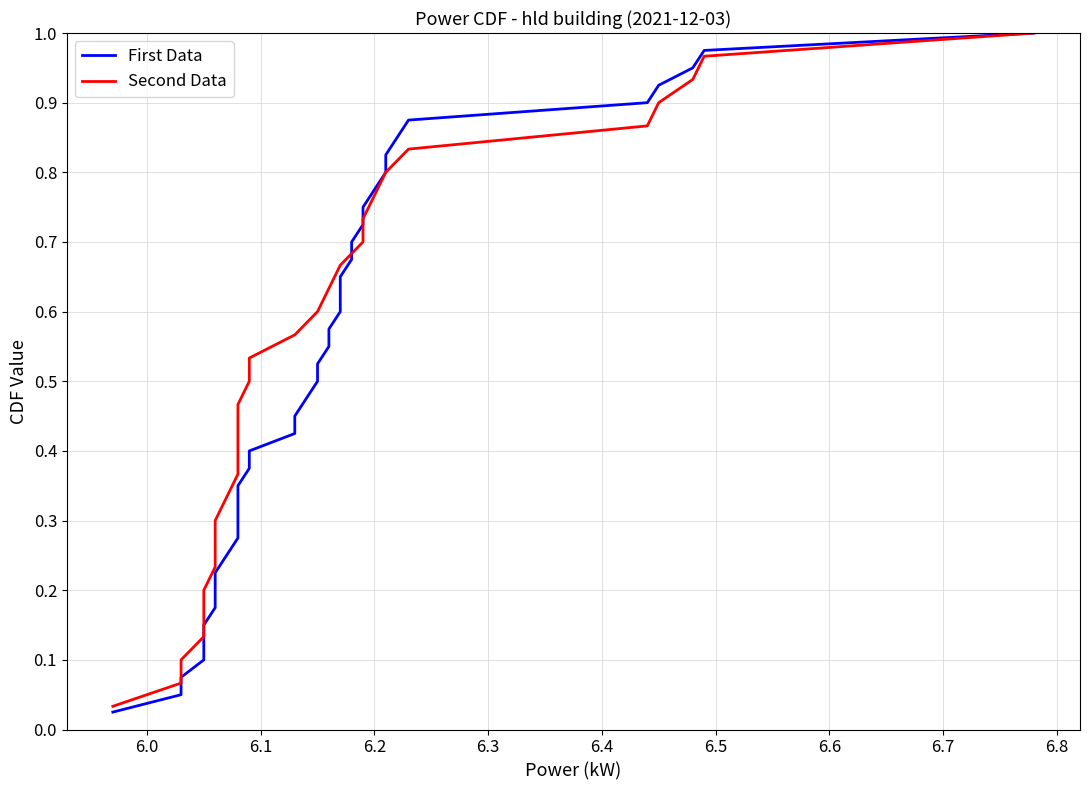

True or false: the data shows 10.4 at 37.

False